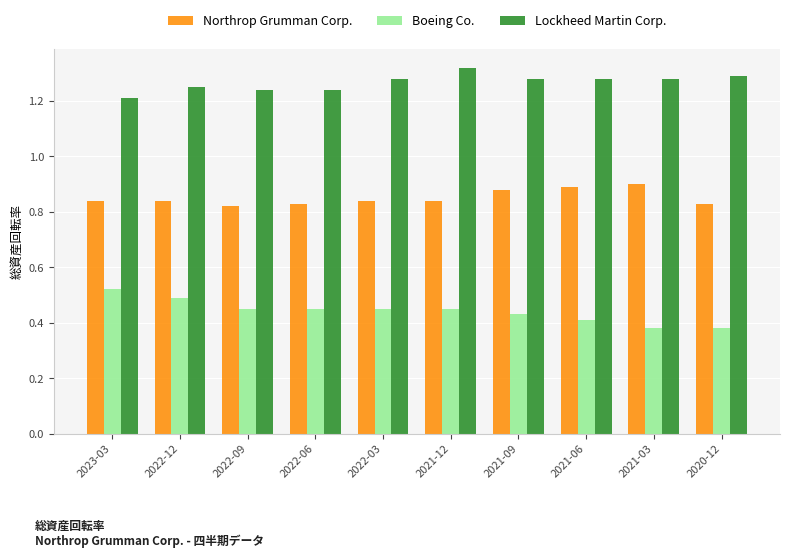

How many bars are there in each group?

3